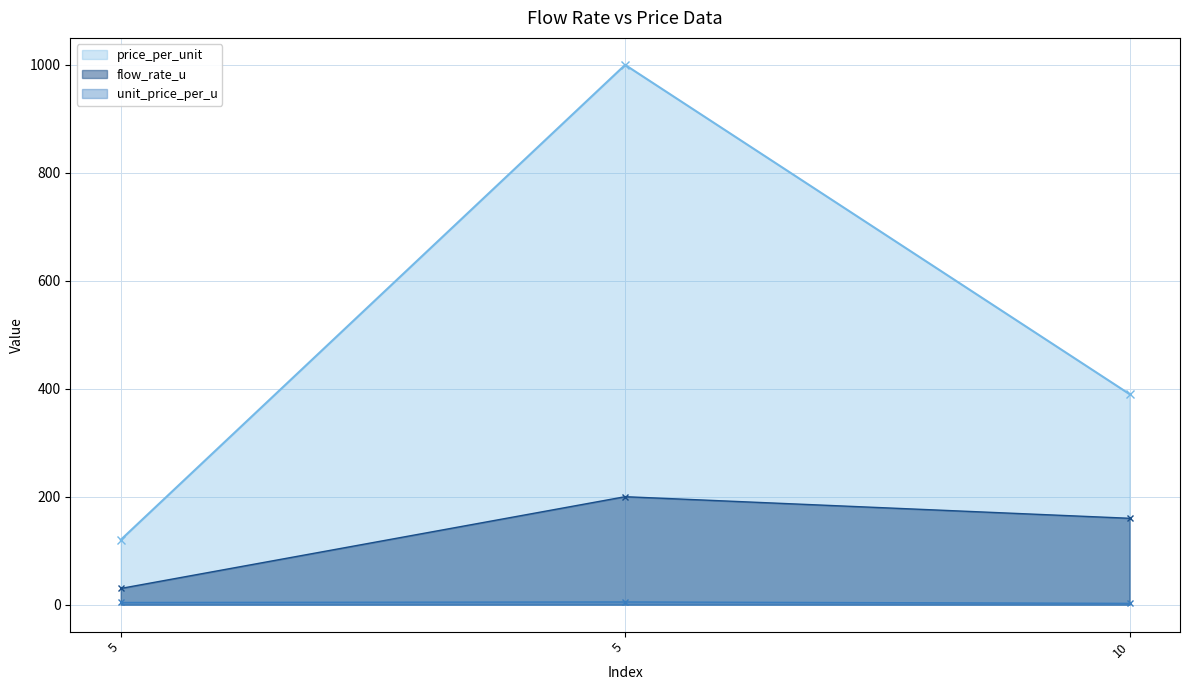

Reading left to right, extract all data points from this chart.

flow_rate_u: 30.0	200.0	160.0
price_per_unit: 120.0	1000.0	390.0
unit_price_per_u: 4.0	5.0	2.4